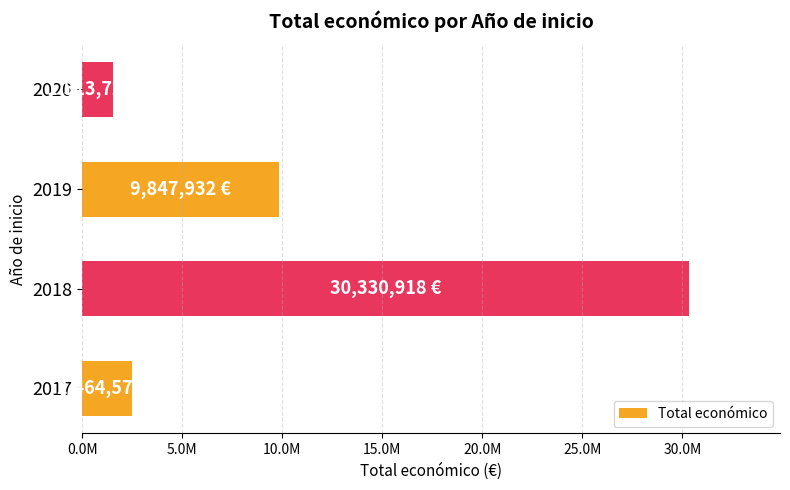

Are the bars horizontal?

Yes